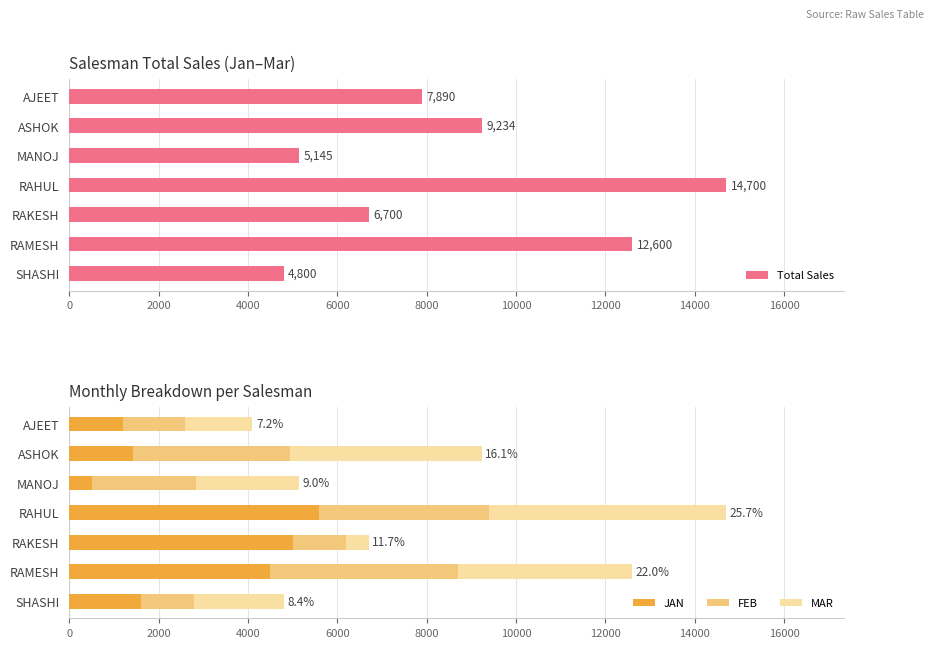

The value of JAN at RAKESH is 5000. True or false?

True